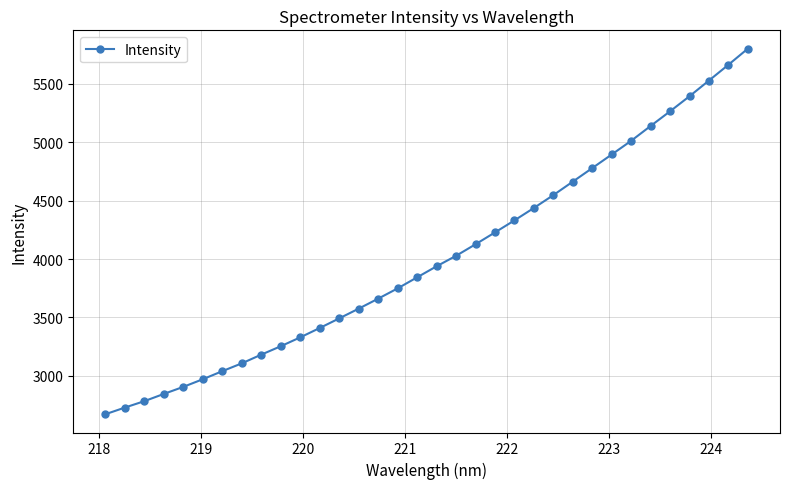

How many series are shown in this chart?

1